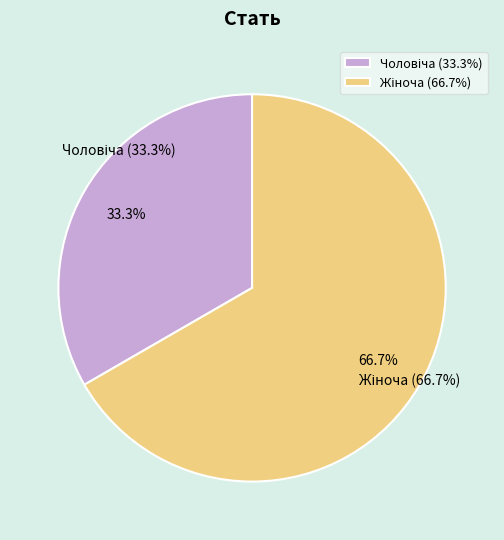

The Жіноча slice represents 52% of the pie. True or false?

False